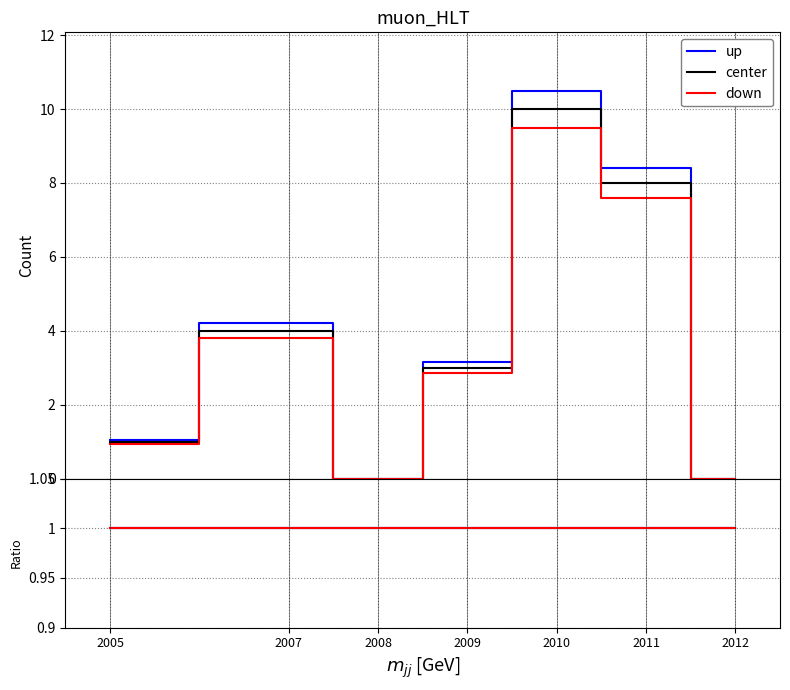

What is the sum of the down values at 2005 and 2011?

8.5